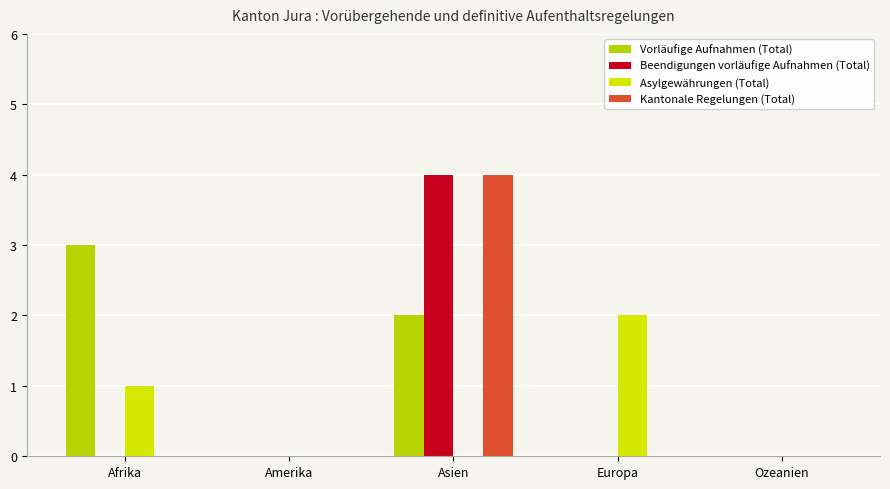

How many Asylgewährungen (Total) values are between 0 and 1?

4